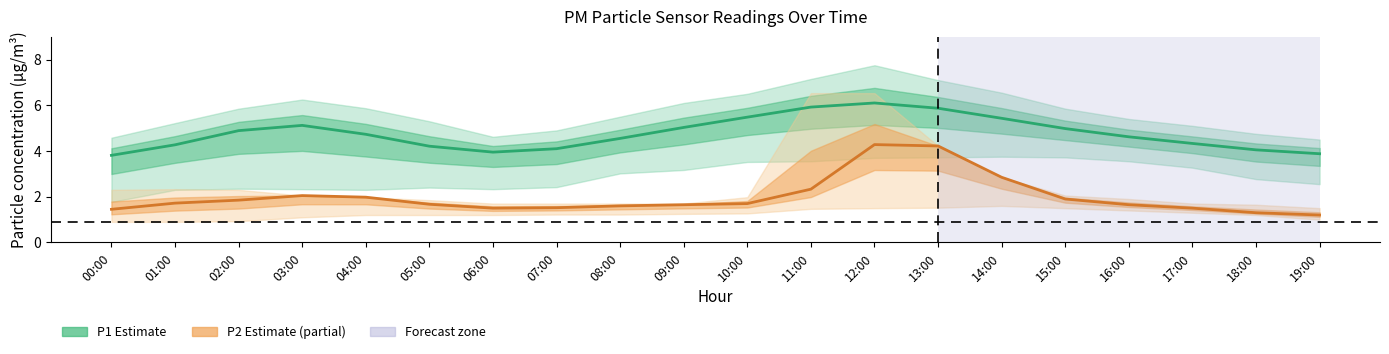

Does the chart display data point markers on the line(s)?

No